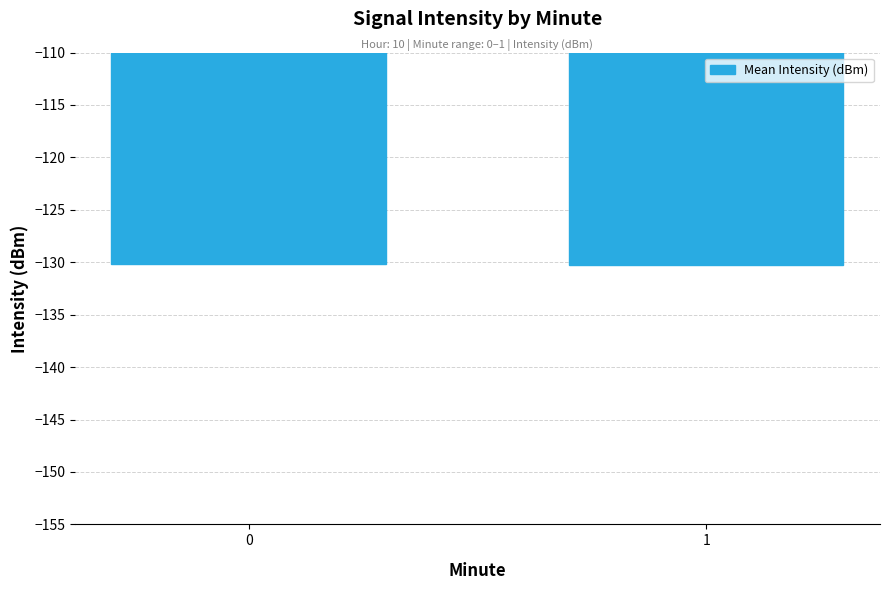

What is the maximum value shown in the chart?

-130.2